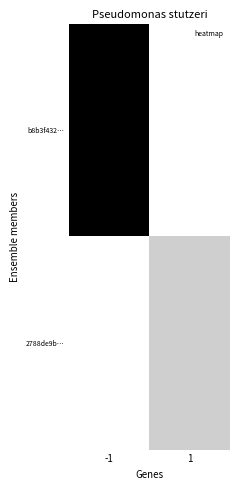

Reading left to right, transcribe all the data shown in this chart.

b8b3f432…: -1=1.0	1=0.0
2788de9b…: -1=0.0	1=0.3